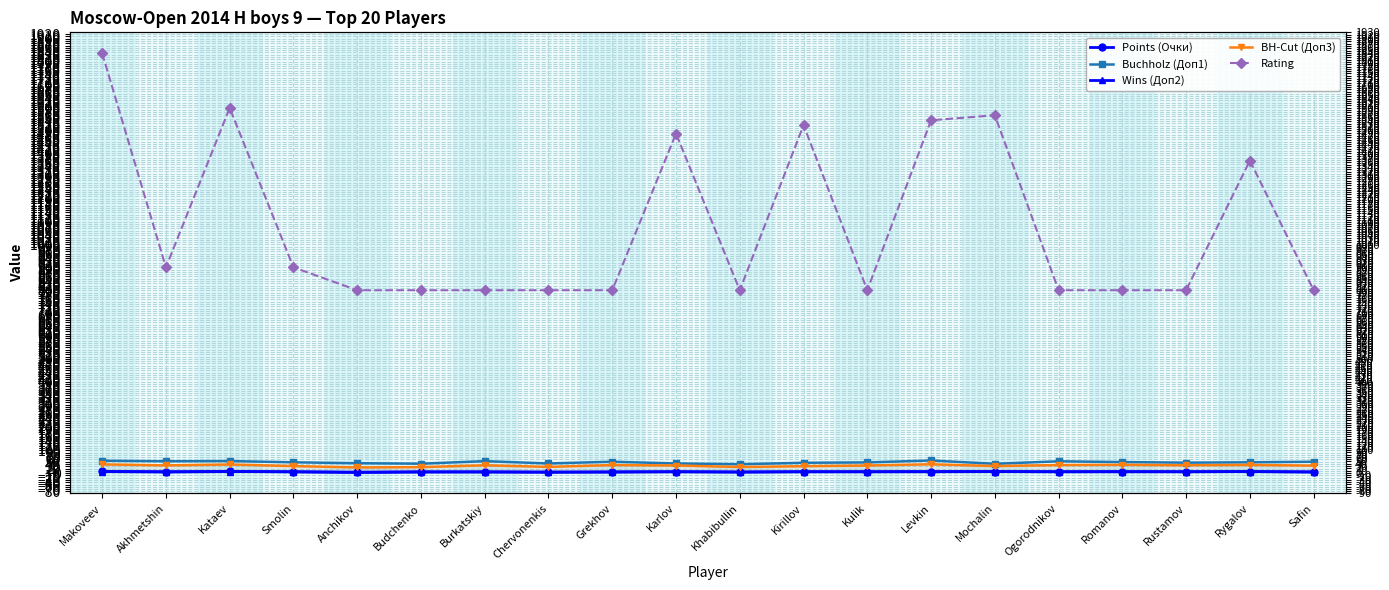

What is the label of the 10th point from the right?

Khabibullin